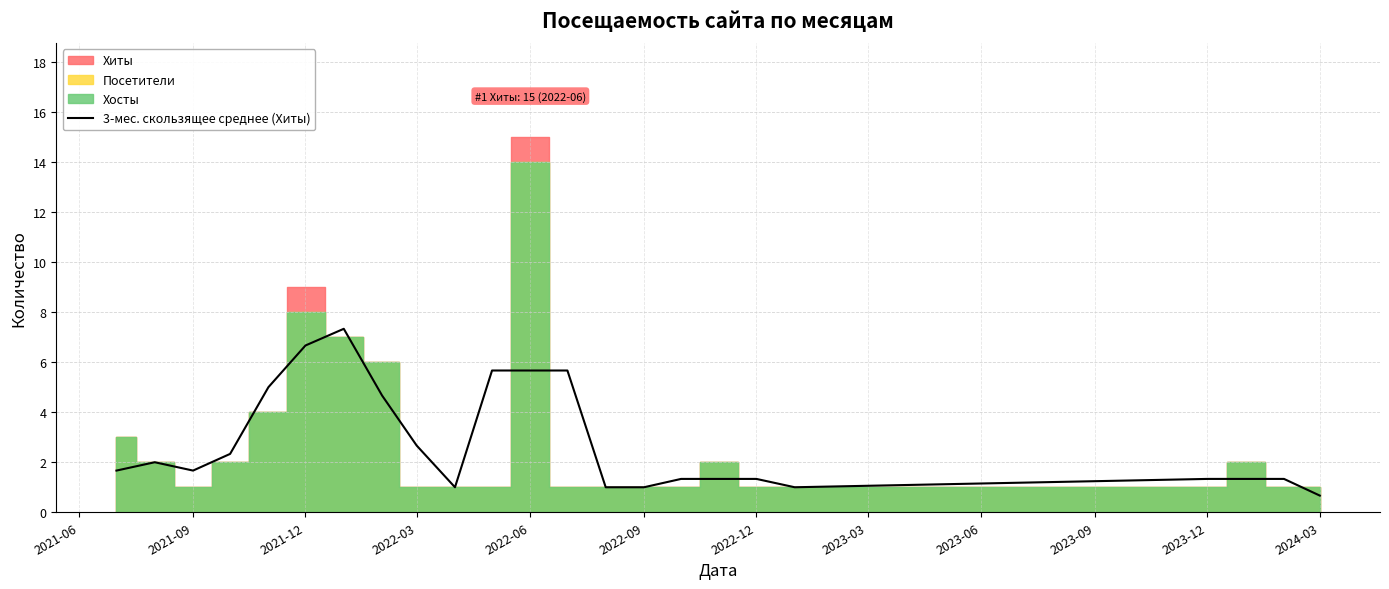

What is the lowest value of the 3-мес. скользящее среднее (Хиты) series?

0.7